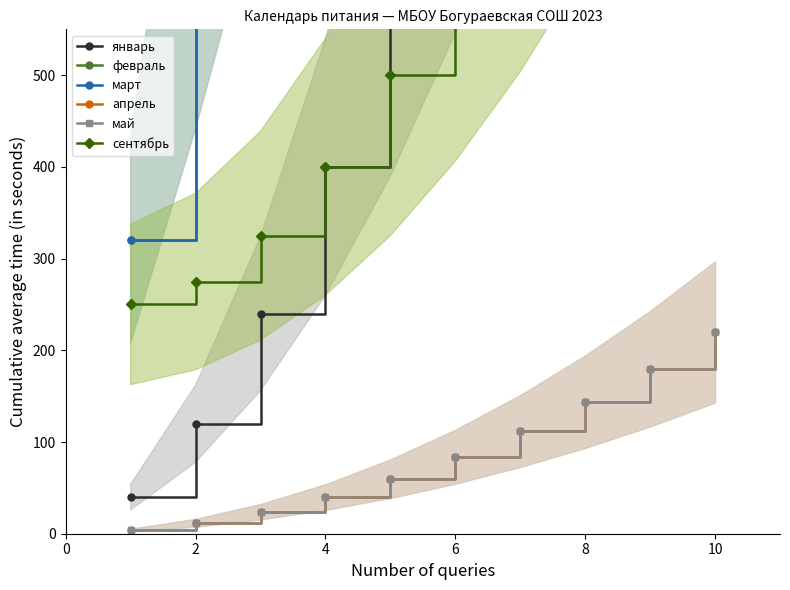

Which series has the largest total across all categories?

февраль